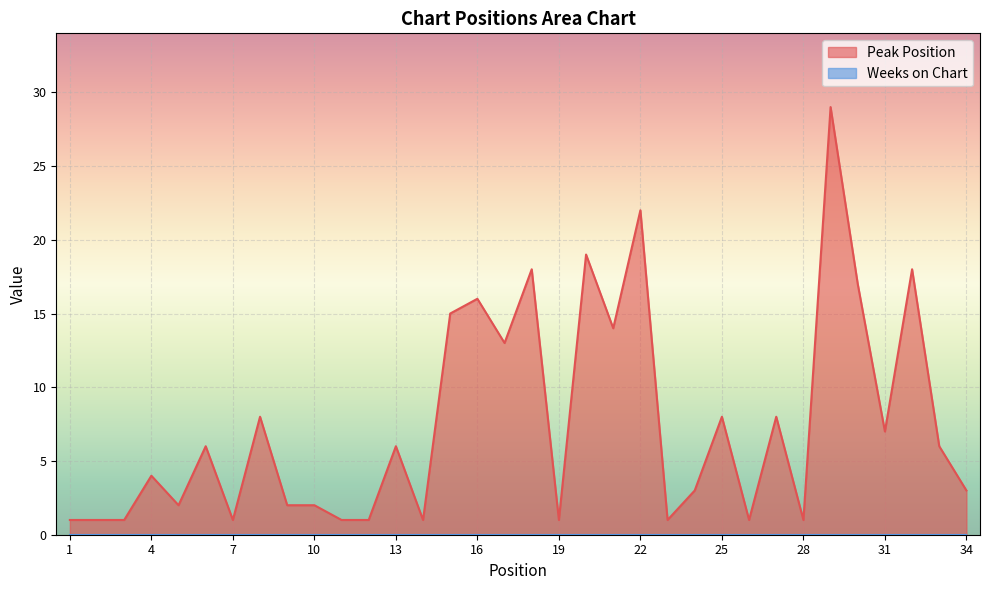

What is the value of the 14th point from the left?

1